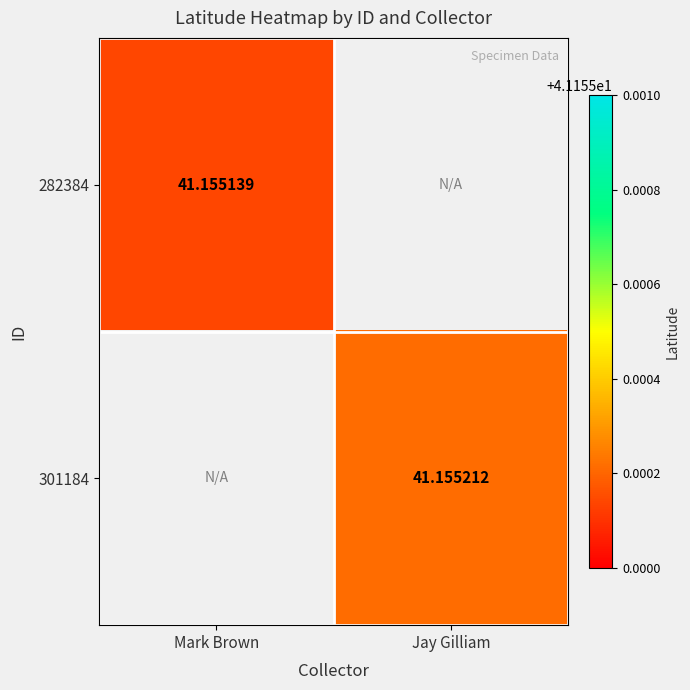

How many categories are shown in the chart?

2